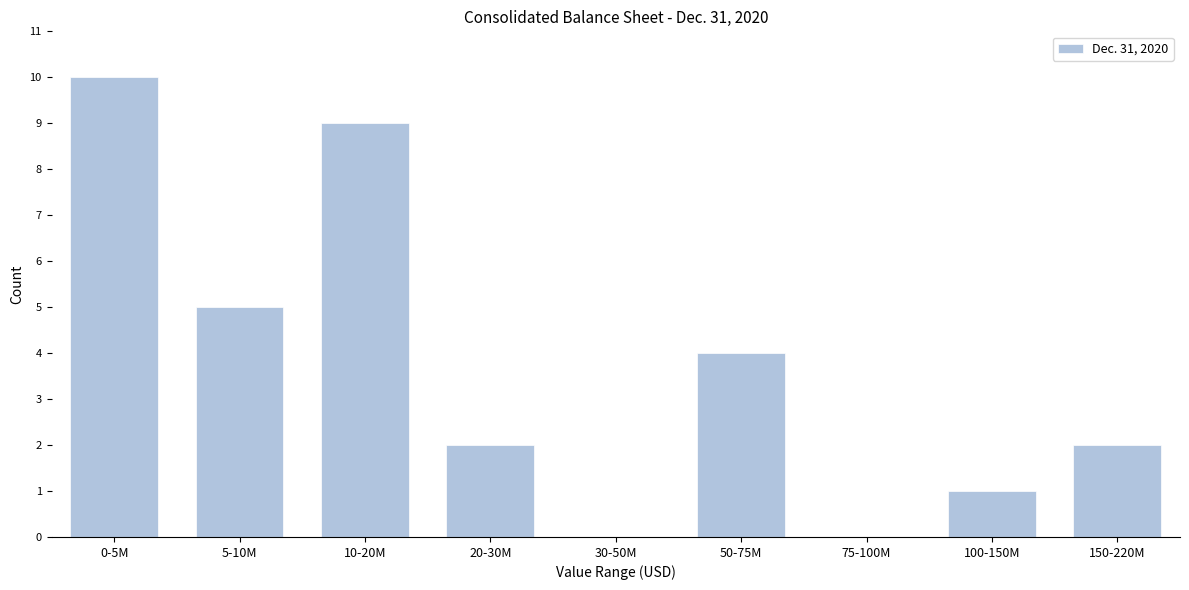

Reading left to right, extract all data points from this chart.

0-5M=10	5-10M=5	10-20M=9	20-30M=2	30-50M=0	50-75M=4	75-100M=0	100-150M=1	150-220M=2